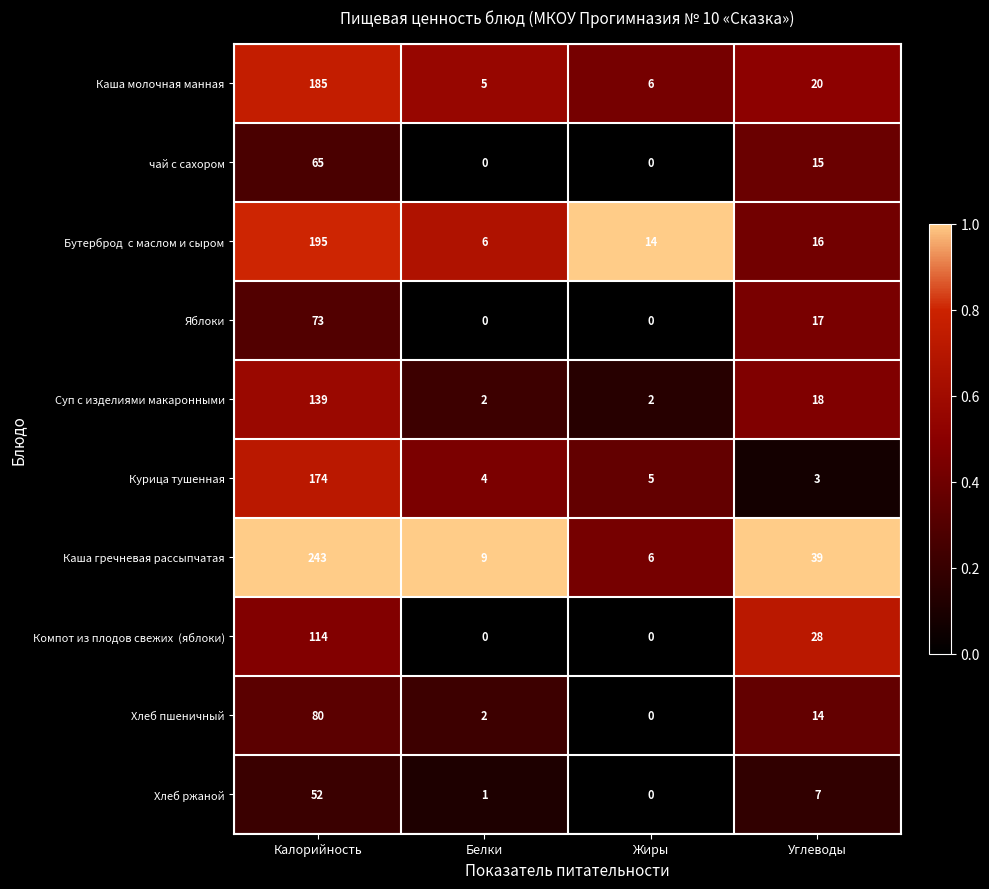

True or false: Хлеб ржаной has a value of 12 at Углеводы.

False